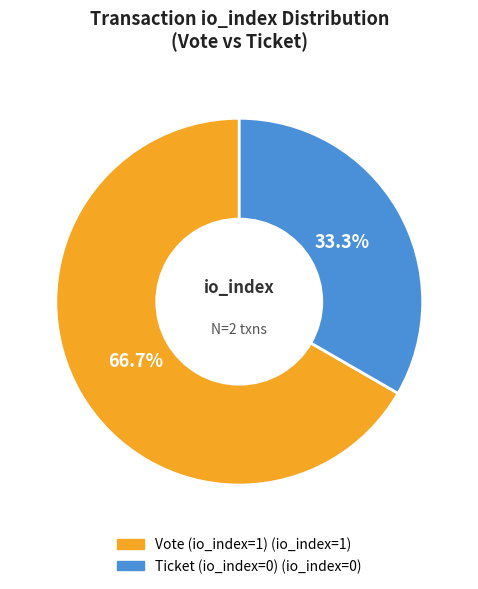

What is the smallest slice in the pie chart?

Ticket (io_index=0)